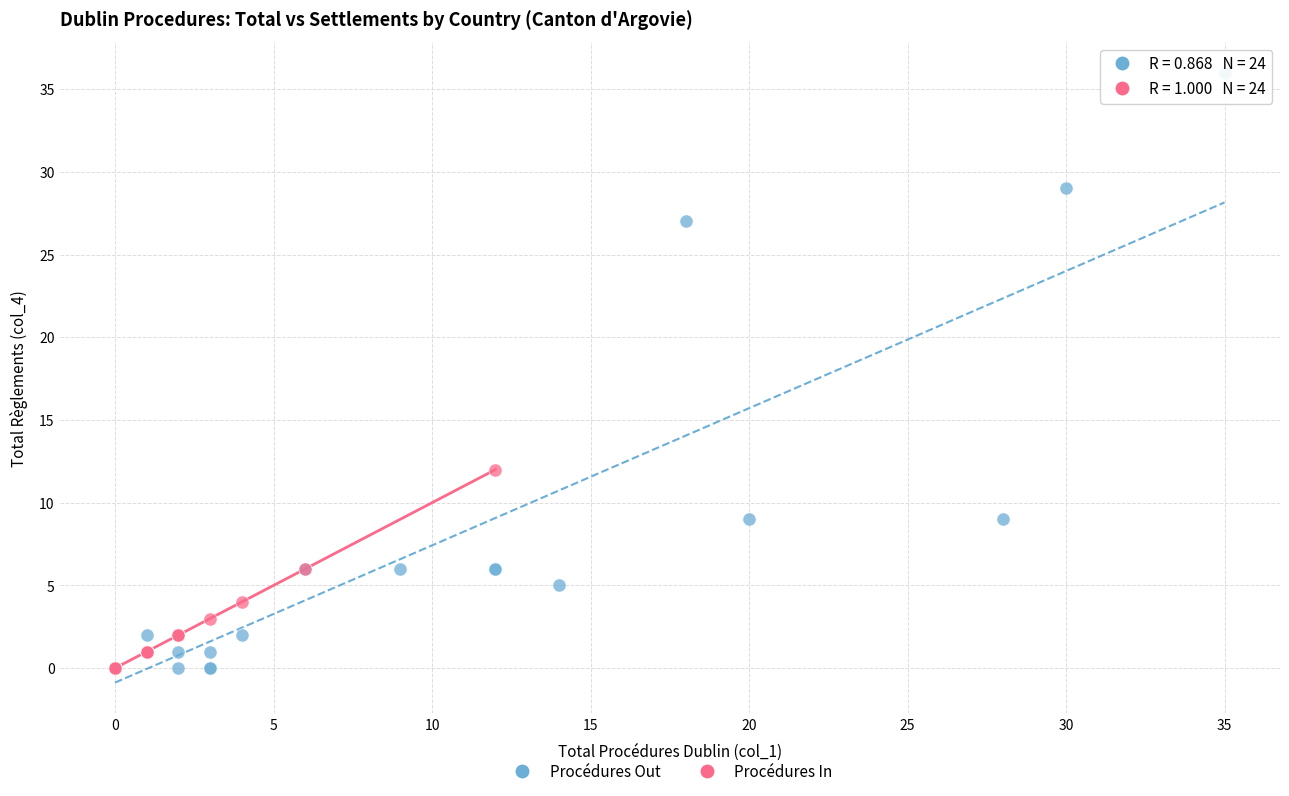

Which series has the largest Y range (max minus min)?

Procédures Out